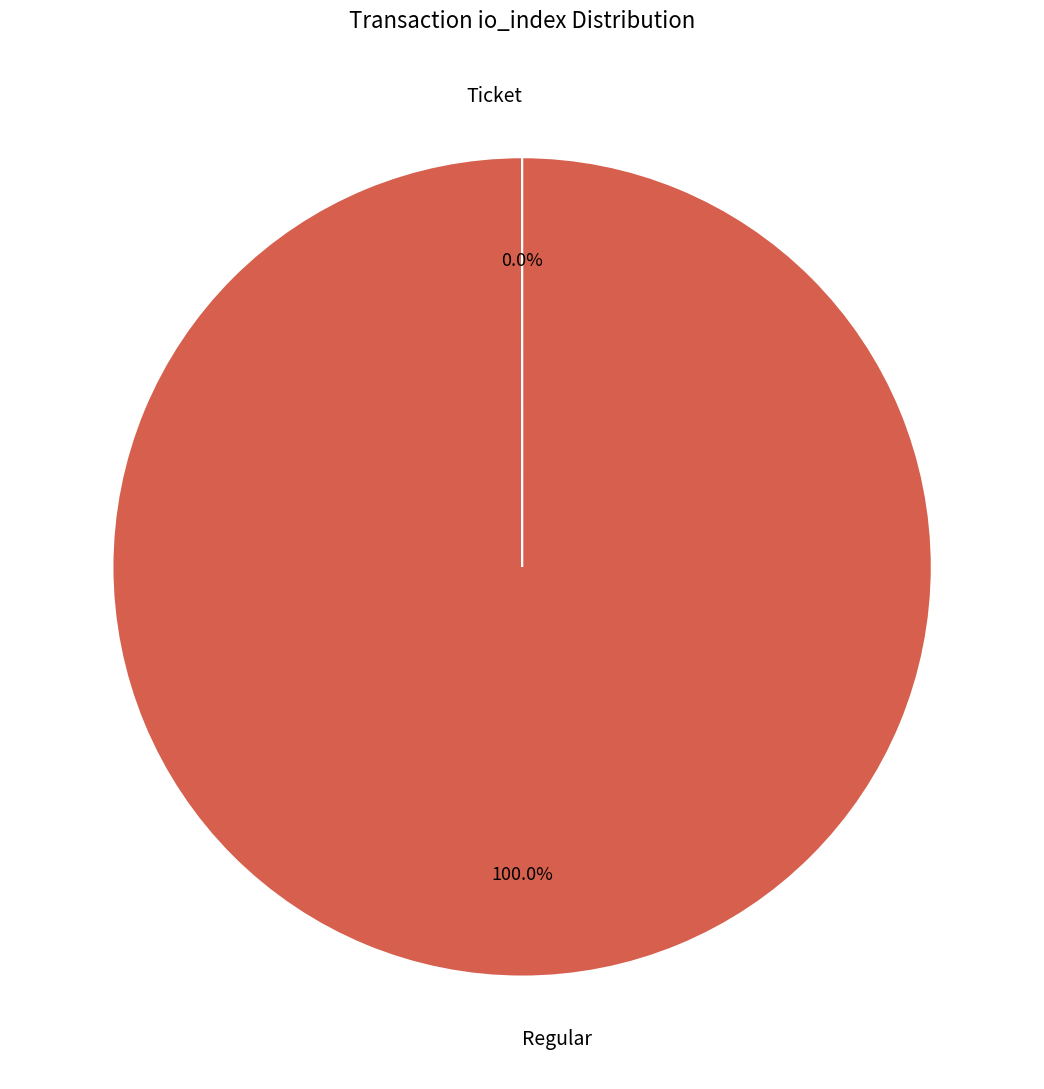

Which category accounts for the majority?

Regular